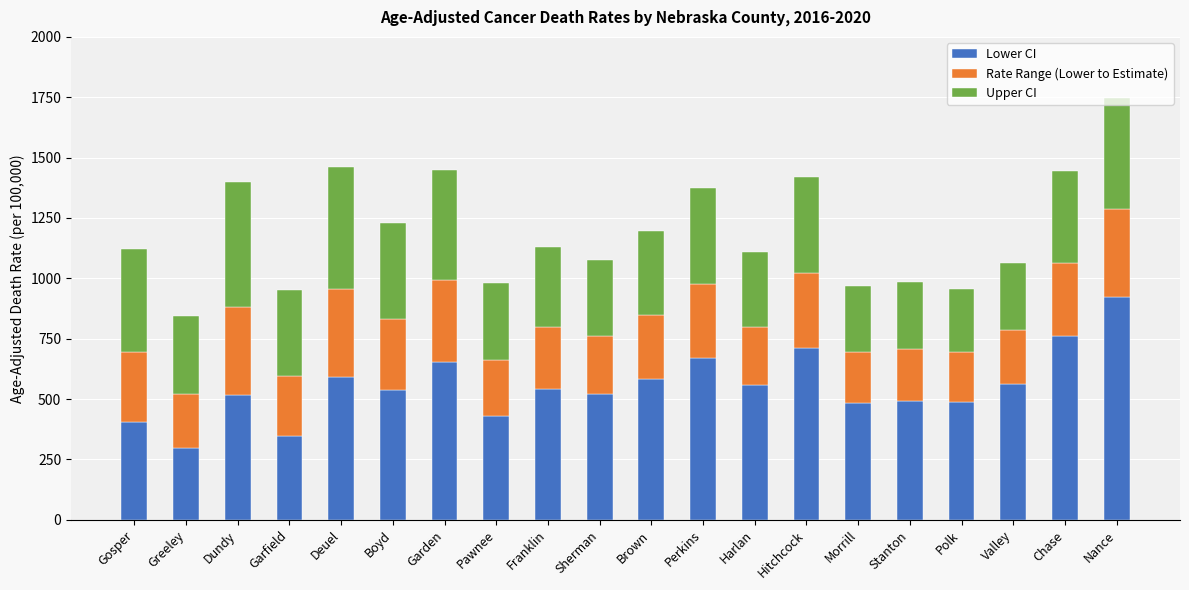

How many series are shown in this chart?

3